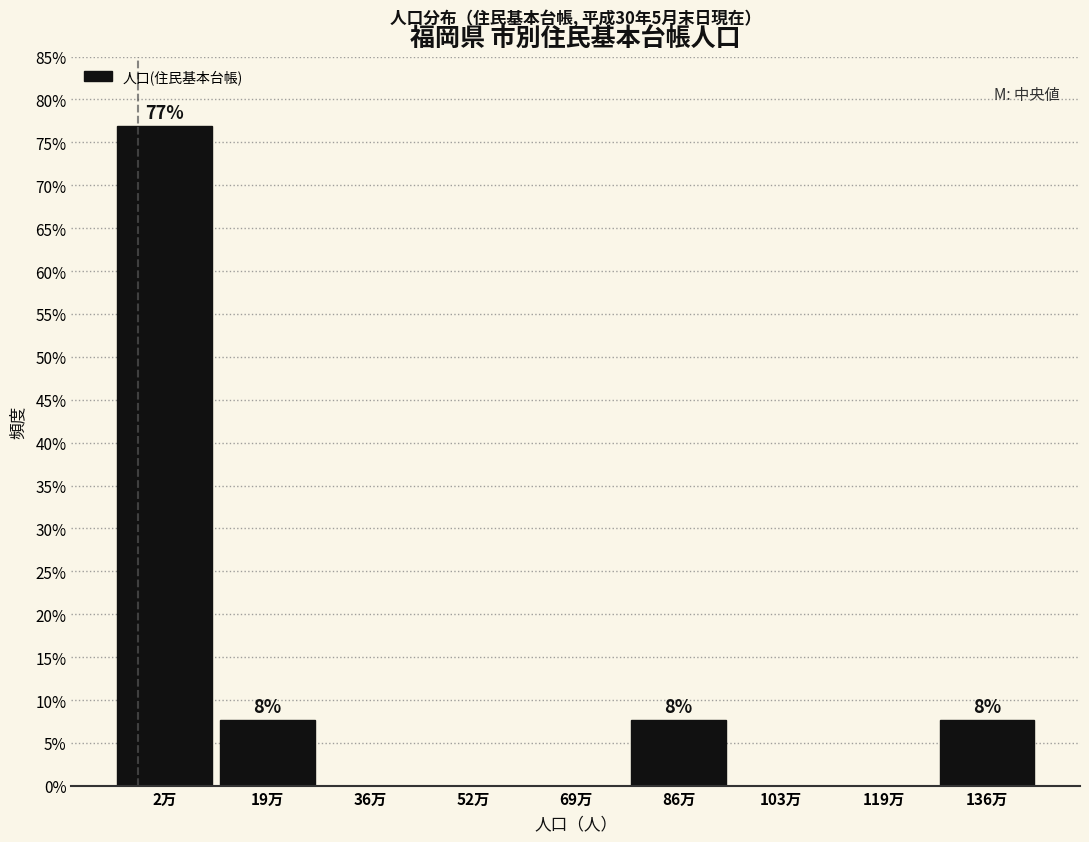

Reading left to right, transcribe all the data shown in this chart.

2万=76.9	19万=7.7	36万=0.0	52万=0.0	69万=0.0	86万=7.7	103万=0.0	119万=0.0	136万=7.7